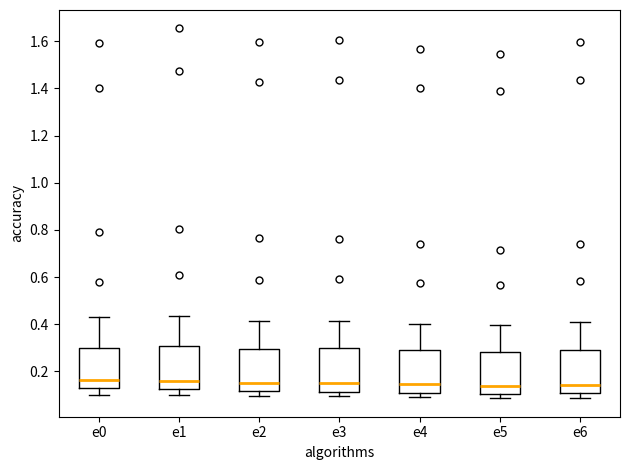

Where is the lower edge of the box for e4 on the y-axis? The values are not printed on the chart, so give them approximately, as read against the axis.

0.10